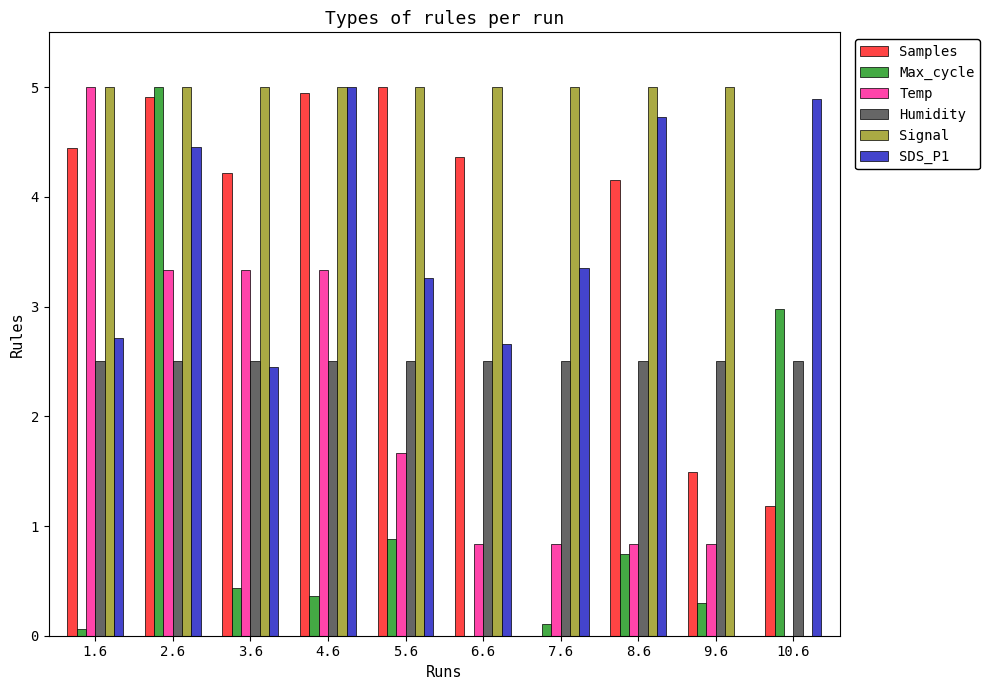

What is the average value of the SDS_P1 series?

3.4